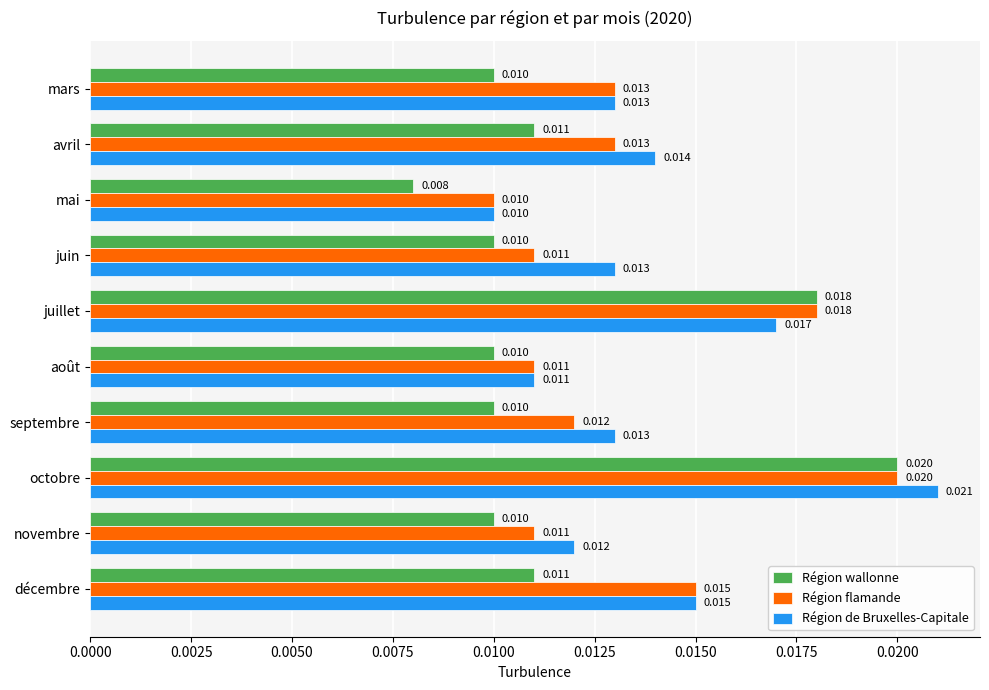

List the series in order of their overall mean, lowest first.

Région wallonne, Région flamande, Région de Bruxelles-Capitale